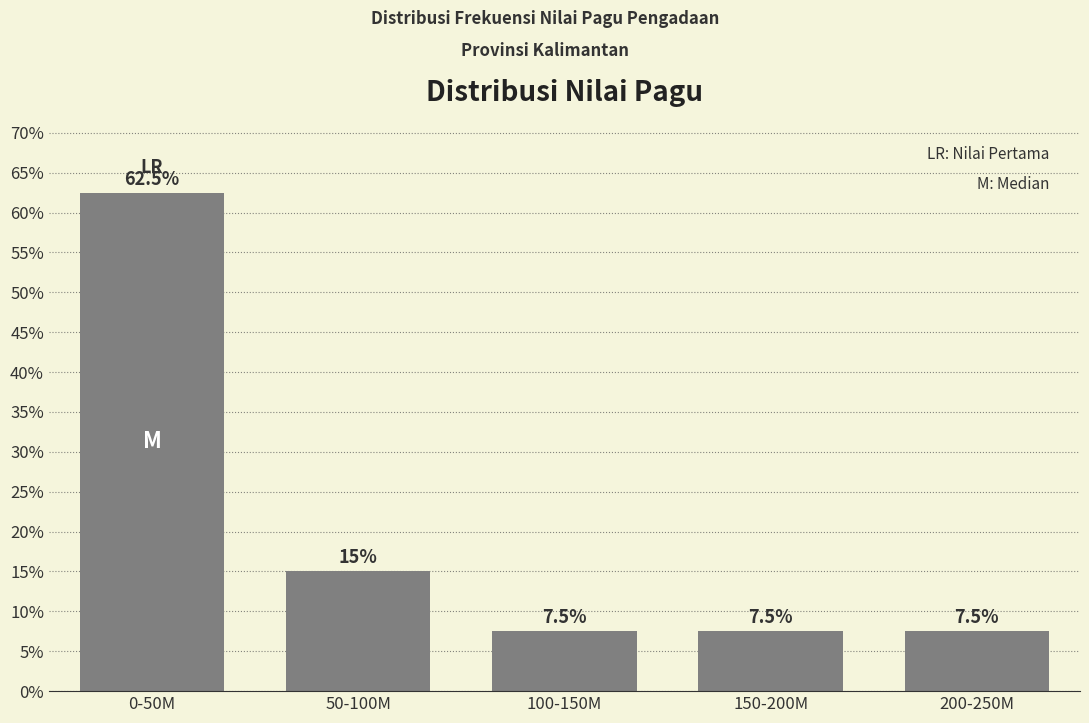

Reading left to right, list all the values displayed in this chart.

0-50M=62.5	50-100M=15.0	100-150M=7.5	150-200M=7.5	200-250M=7.5